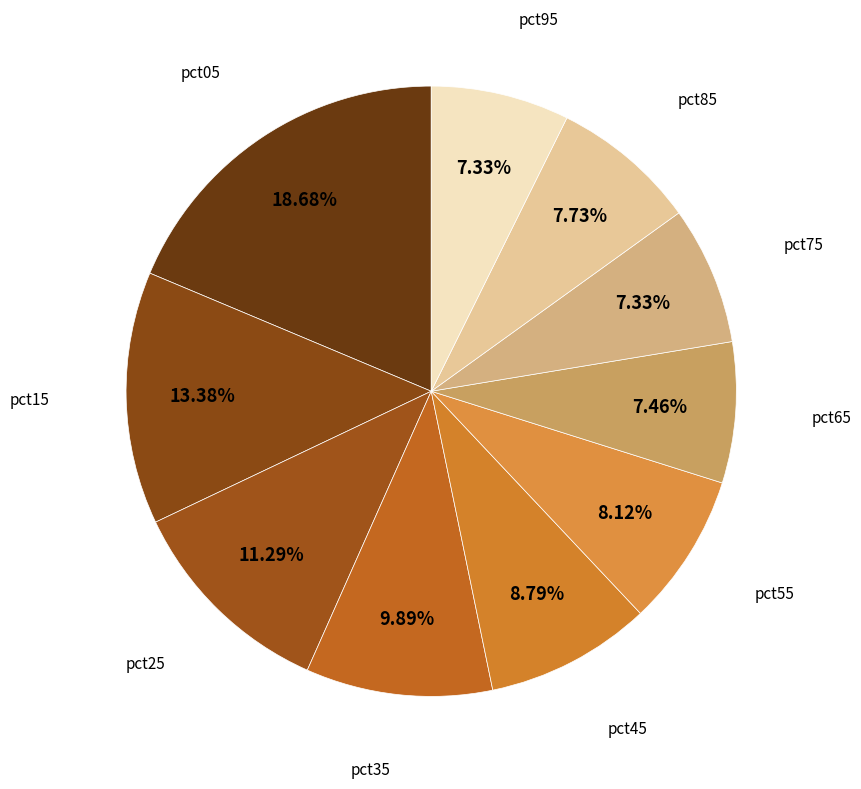

Does any single category account for the majority?

No